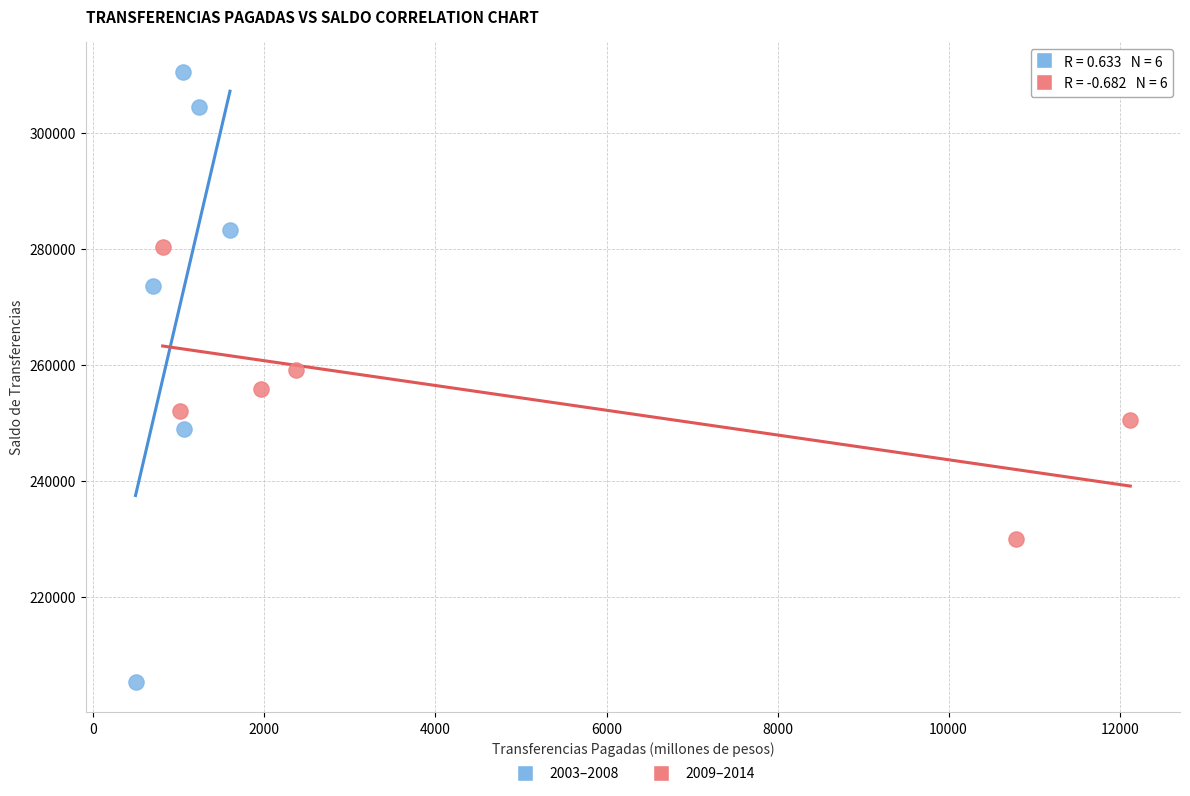

What are all the series names shown in the legend?

2003–2008, 2009–2014